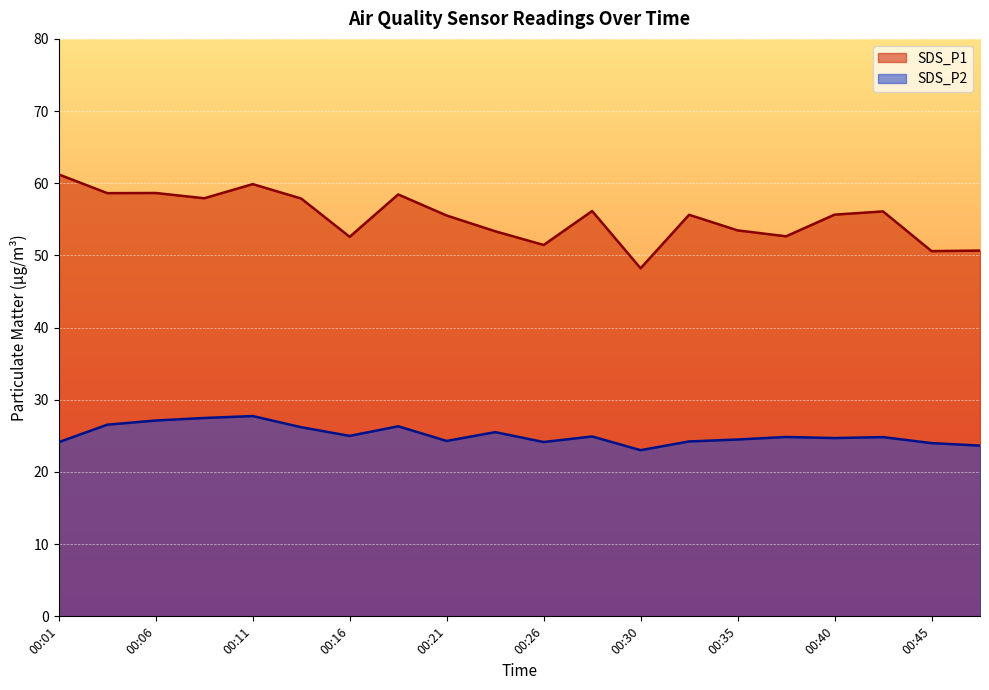

What is the difference between the maximum and second lowest values in the SDS_P2 series?

4.1